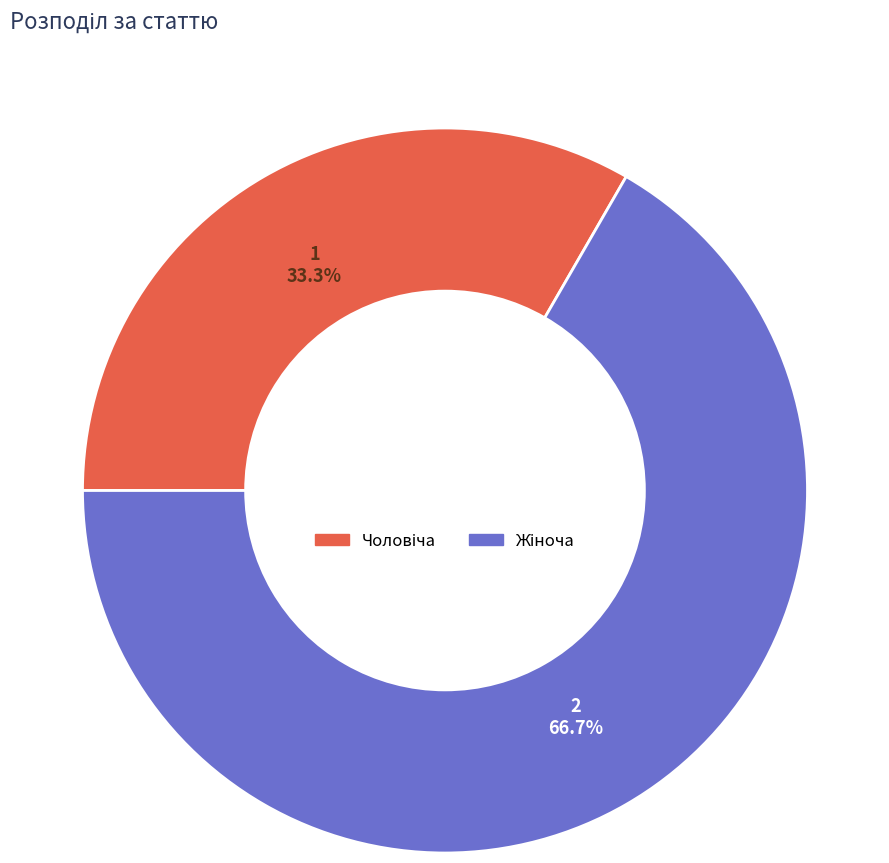

To the nearest percent, what is the difference between the largest and smallest slice percentages?

33%